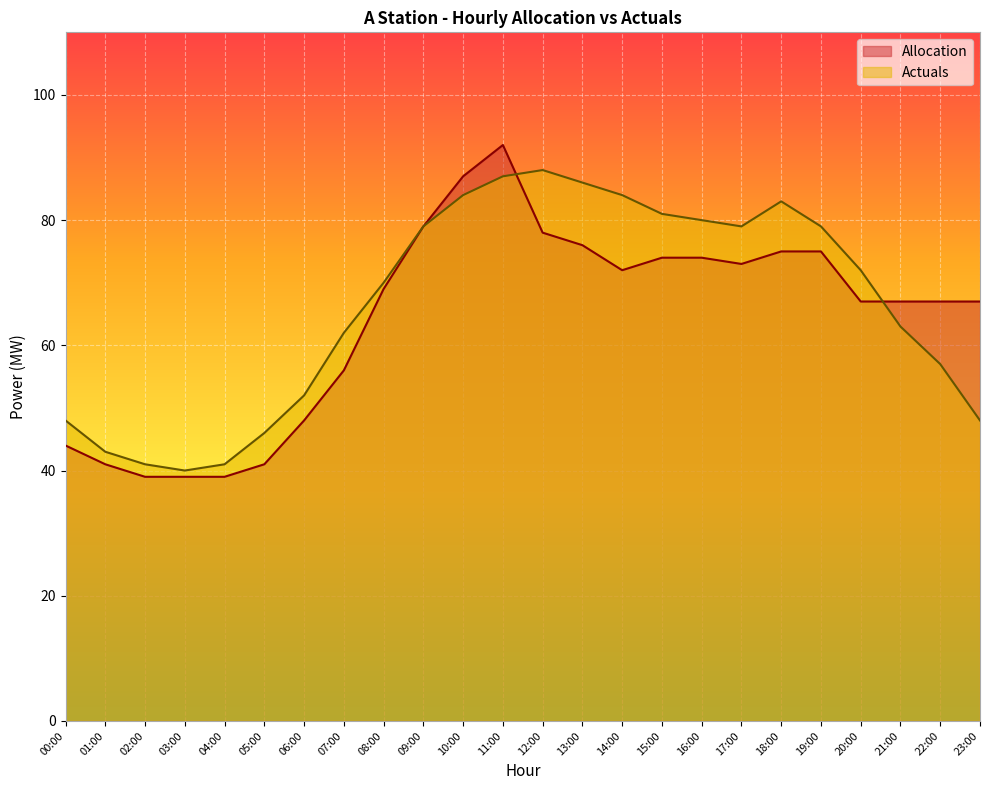

At which category does Allocation reach its first local peak?

11:00